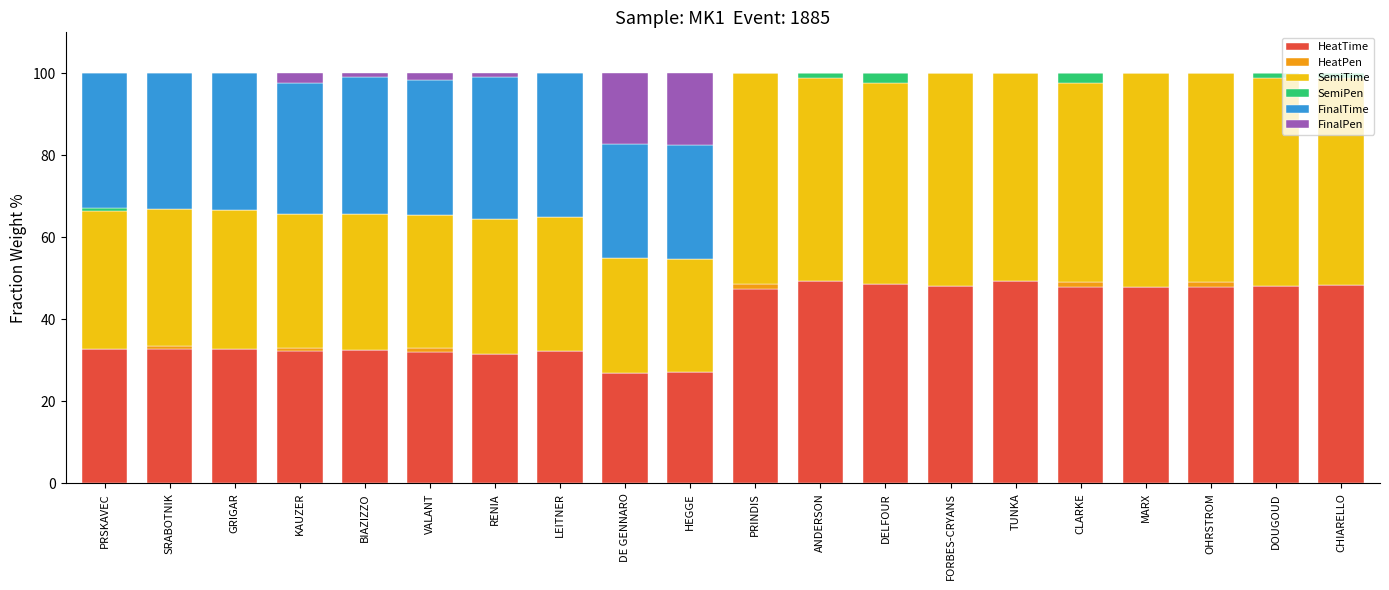

What is the total value across all series at TUNKA?

100.0